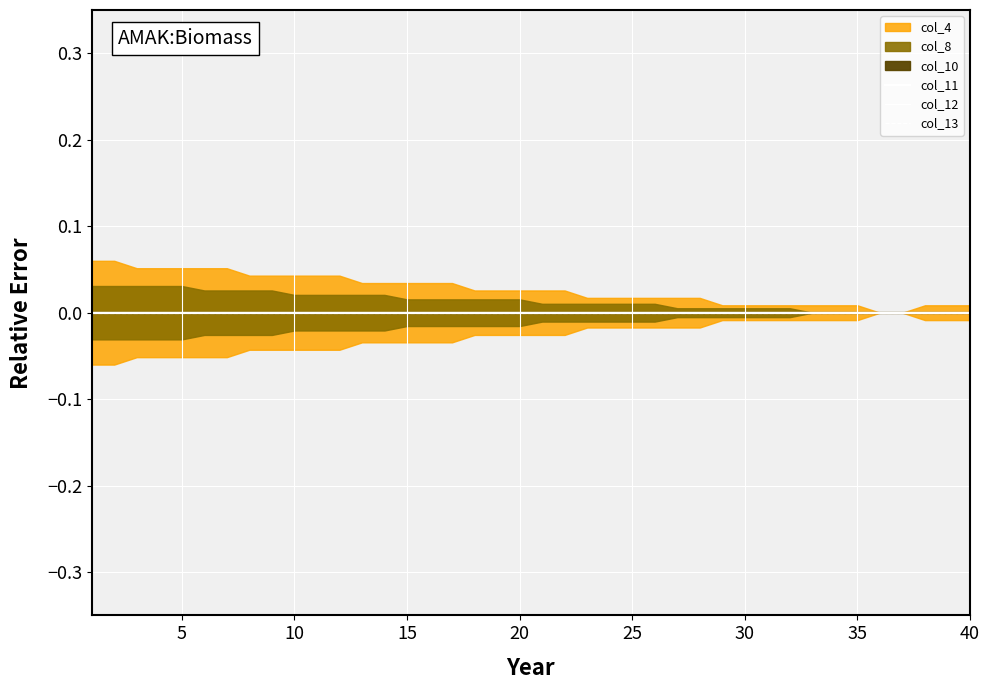

True or false: col_12 and col_13 cross at least once.

False